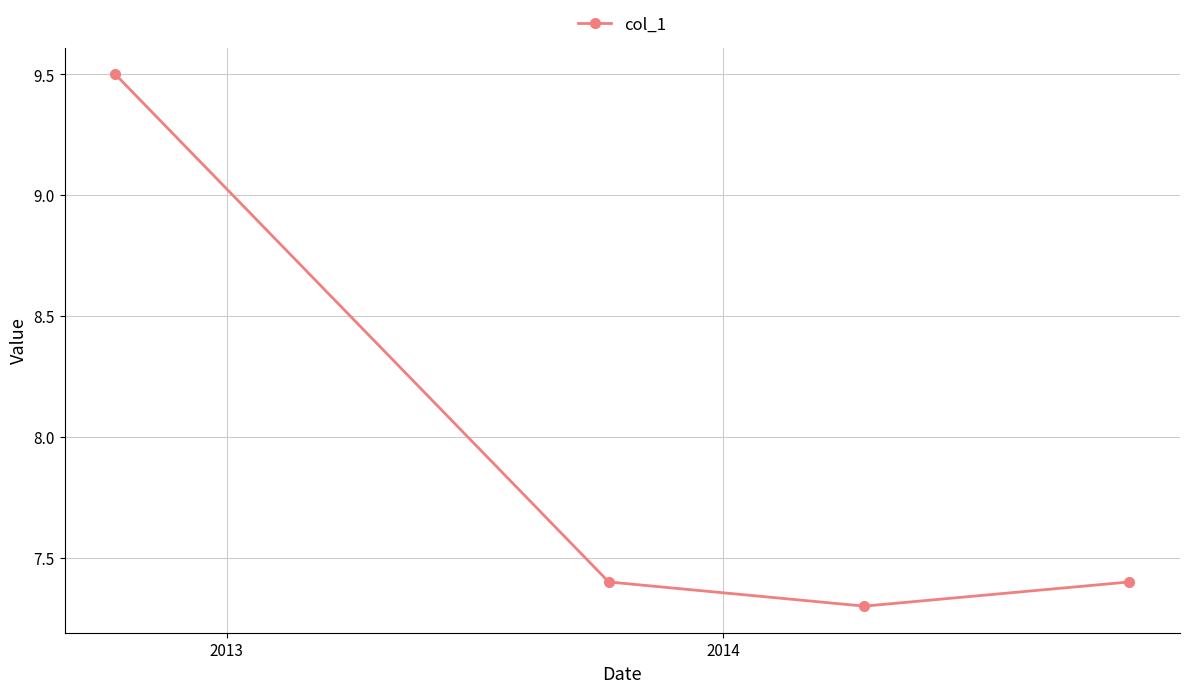

What is the smallest value displayed?

7.3